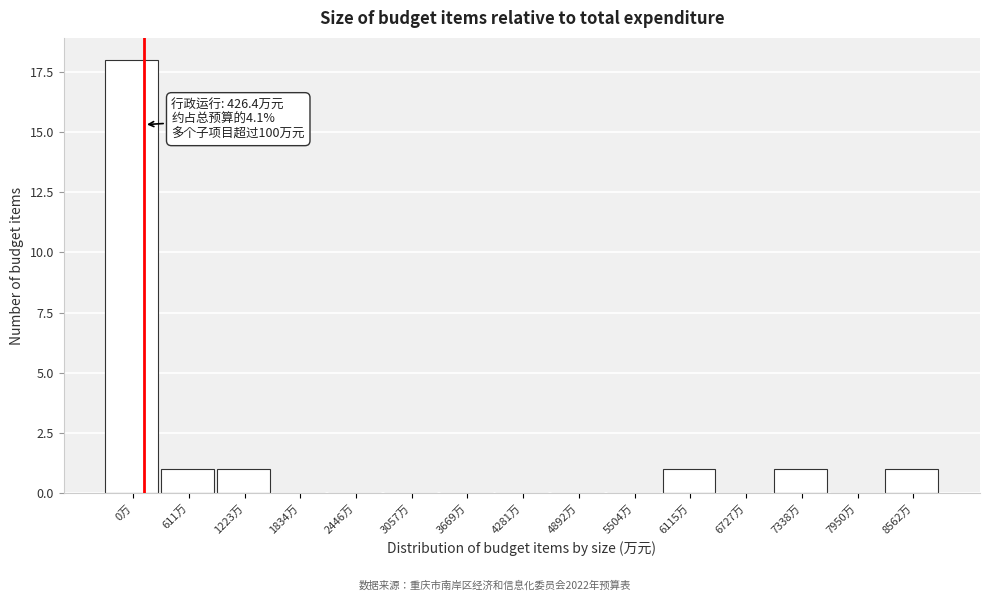

Reading left to right, what are all the values shown in this chart?

0万=18	611万=1	1223万=1	1834万=0	2446万=0	3057万=0	3669万=0	4281万=0	4892万=0	5504万=0	6115万=1	6727万=0	7338万=1	7950万=0	8562万=1